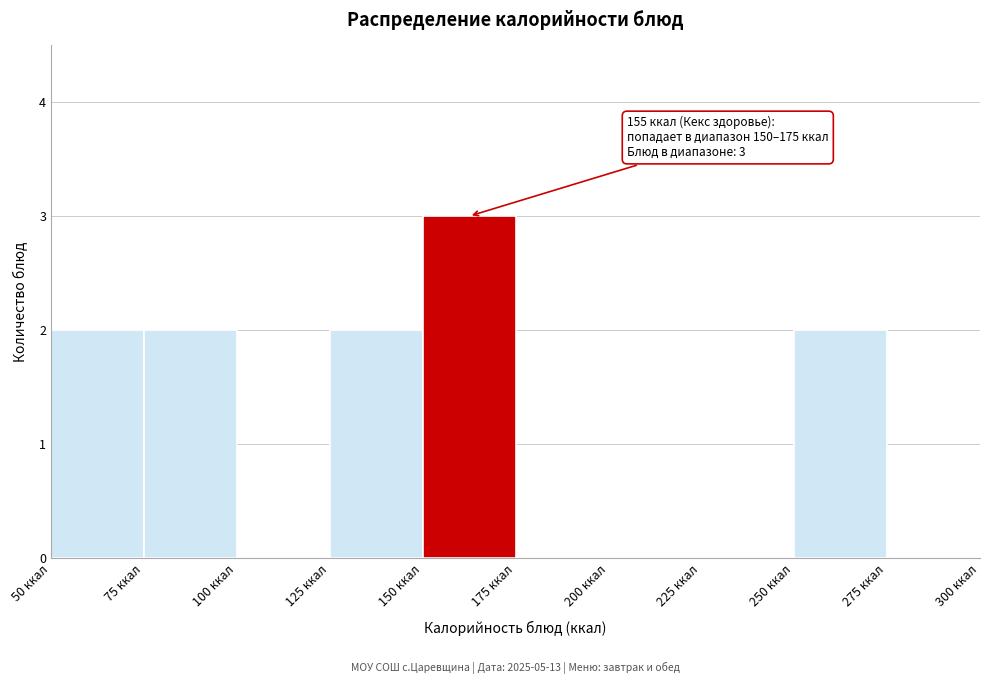

Over which range of the x-axis is the bar tallest?

150 to 175